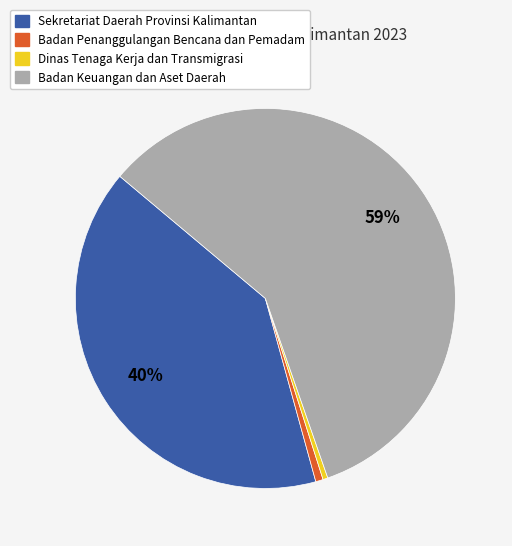

Combined, do Badan Penanggulangan Bencana dan Pemadam and Badan Keuangan dan Aset Daerah account for over 50%?

Yes